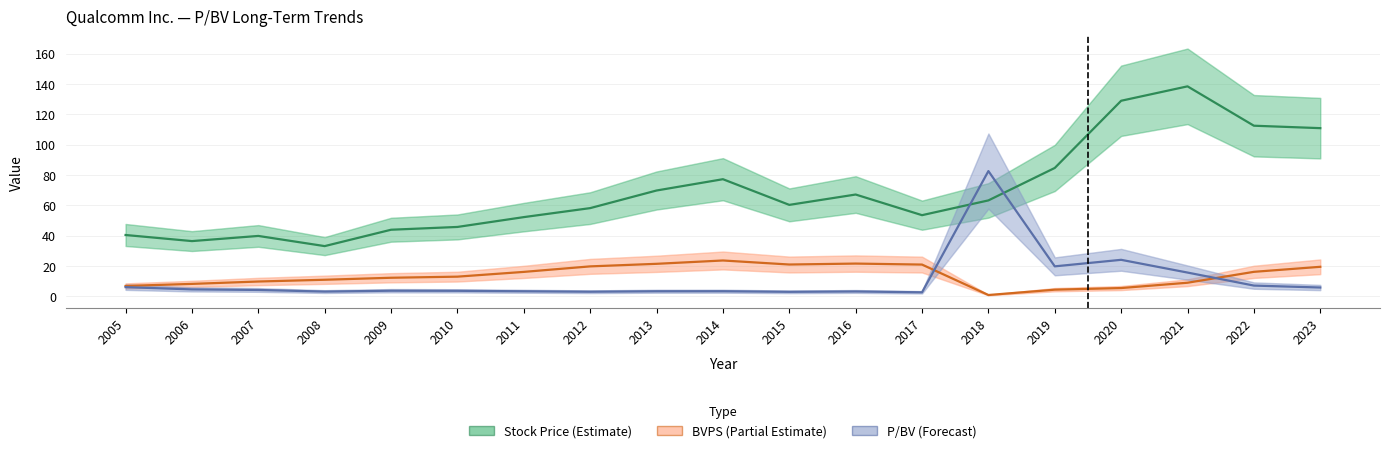

At which label is P/BV (Forecast) closest to 42?

2020